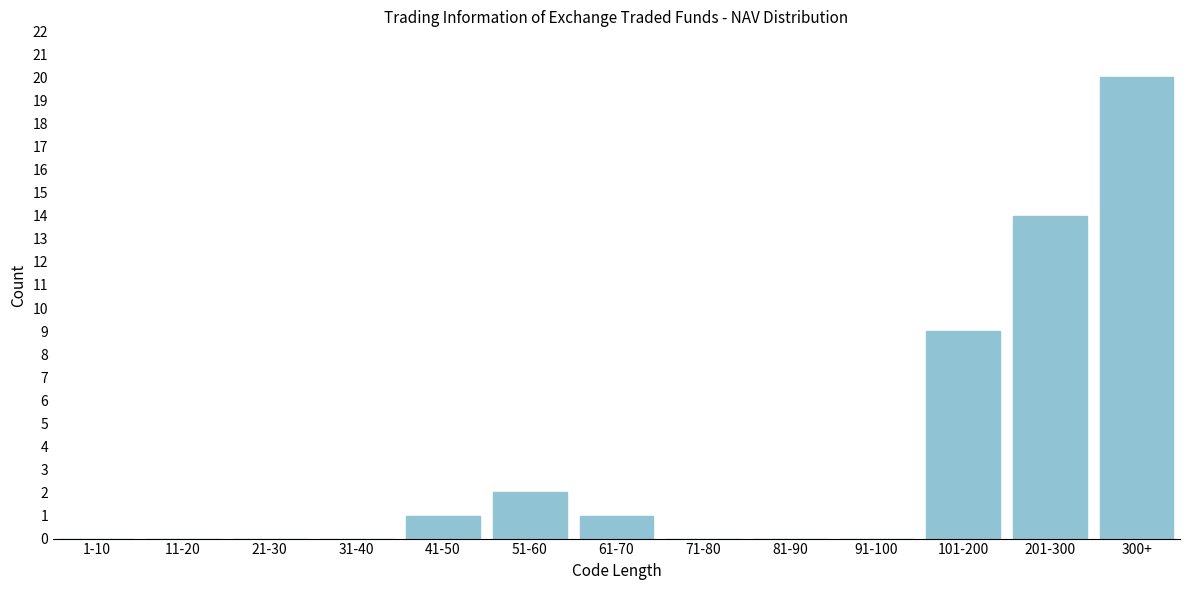

Reading left to right, list all the values displayed in this chart.

1-10=0	11-20=0	21-30=0	31-40=0	41-50=1	51-60=2	61-70=1	71-80=0	81-90=0	91-100=0	101-200=9	201-300=14	300+=20